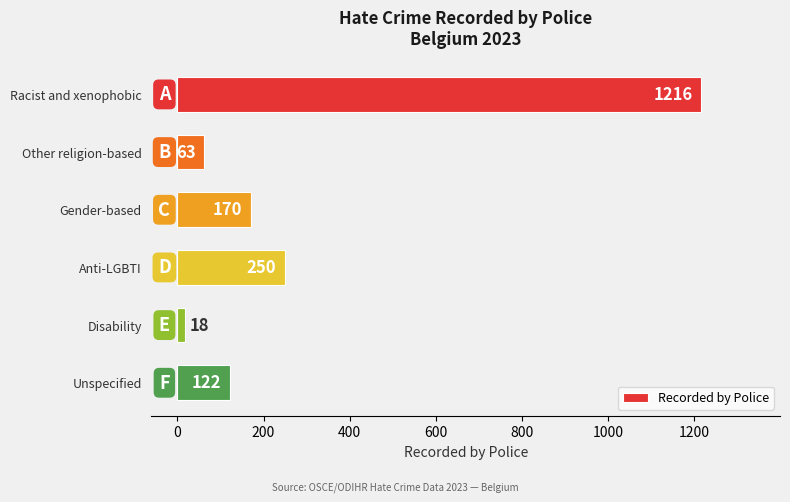

List the labels in order of value, smallest first.

Disability, Other religion-based, Unspecified, Gender-based, Anti-LGBTI, Racist and xenophobic